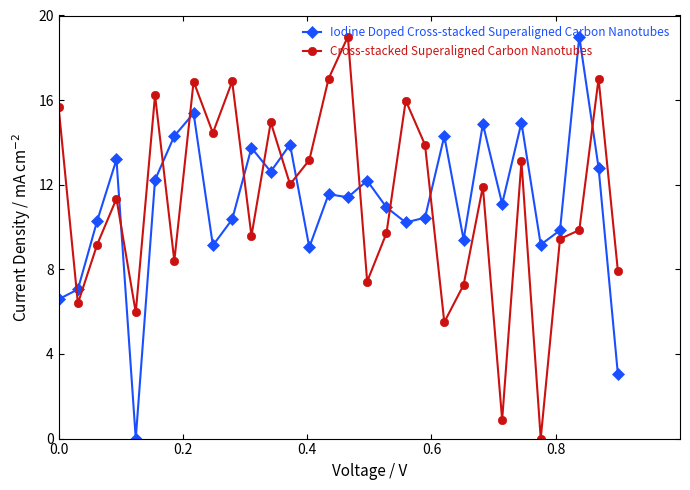

How many interior local peaks does the Cross-stacked Superaligned Carbon Nanotubes series have?

10